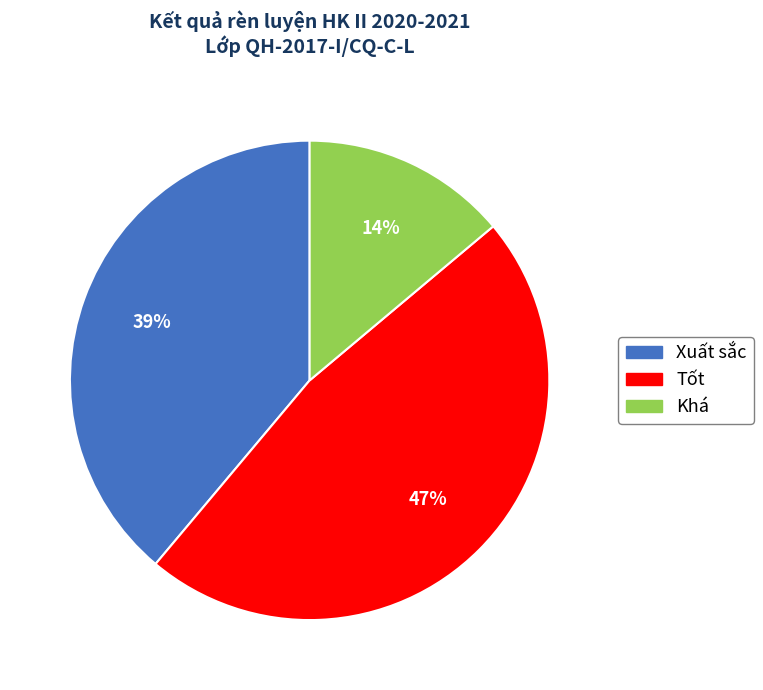

How many segments does this pie chart have?

3